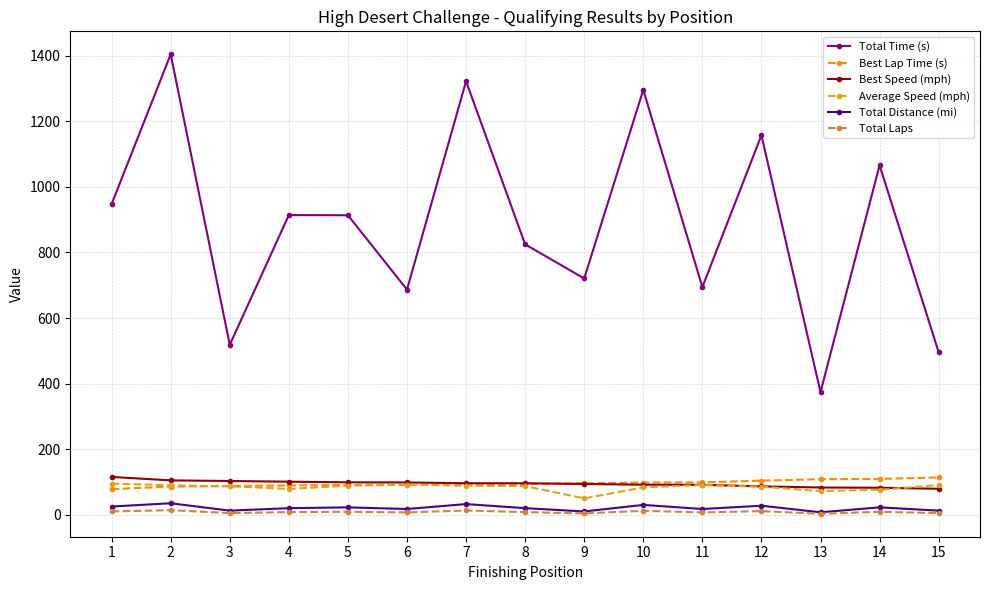

Which label corresponds to the largest value in the chart?

2